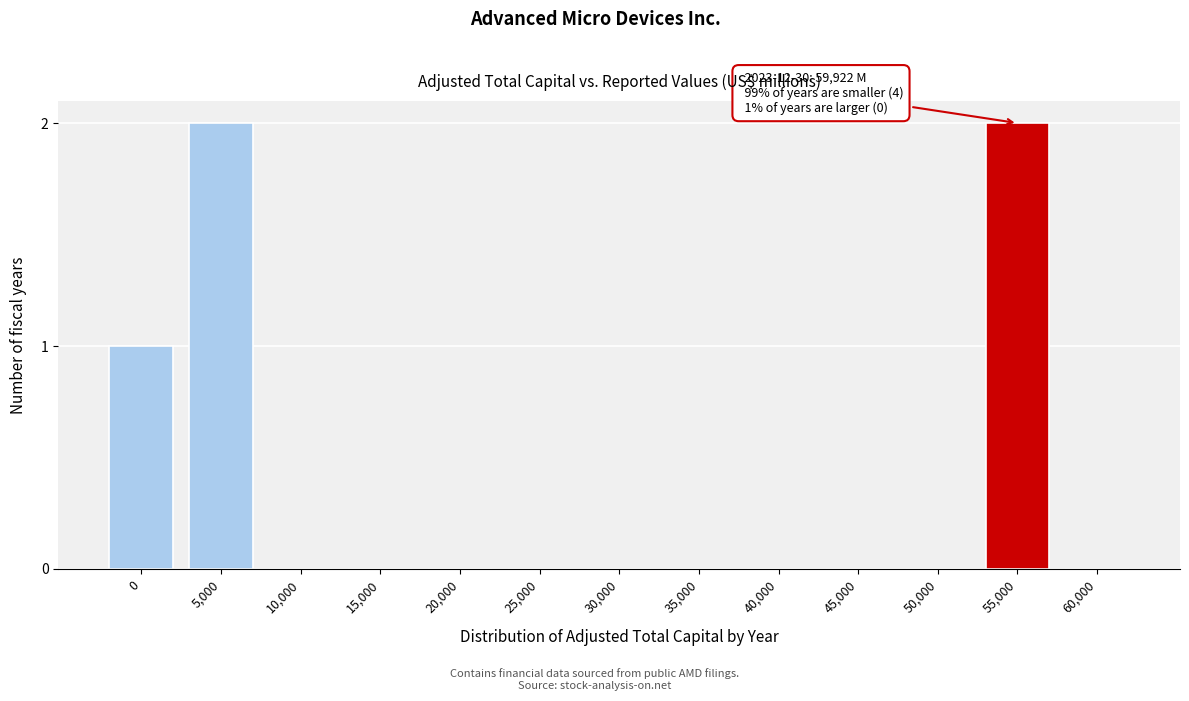

Reading left to right, extract all data points from this chart.

0=1	5,000=2	10,000=0	15,000=0	20,000=0	25,000=0	30,000=0	35,000=0	40,000=0	45,000=0	50,000=0	55,000=2	60,000=0